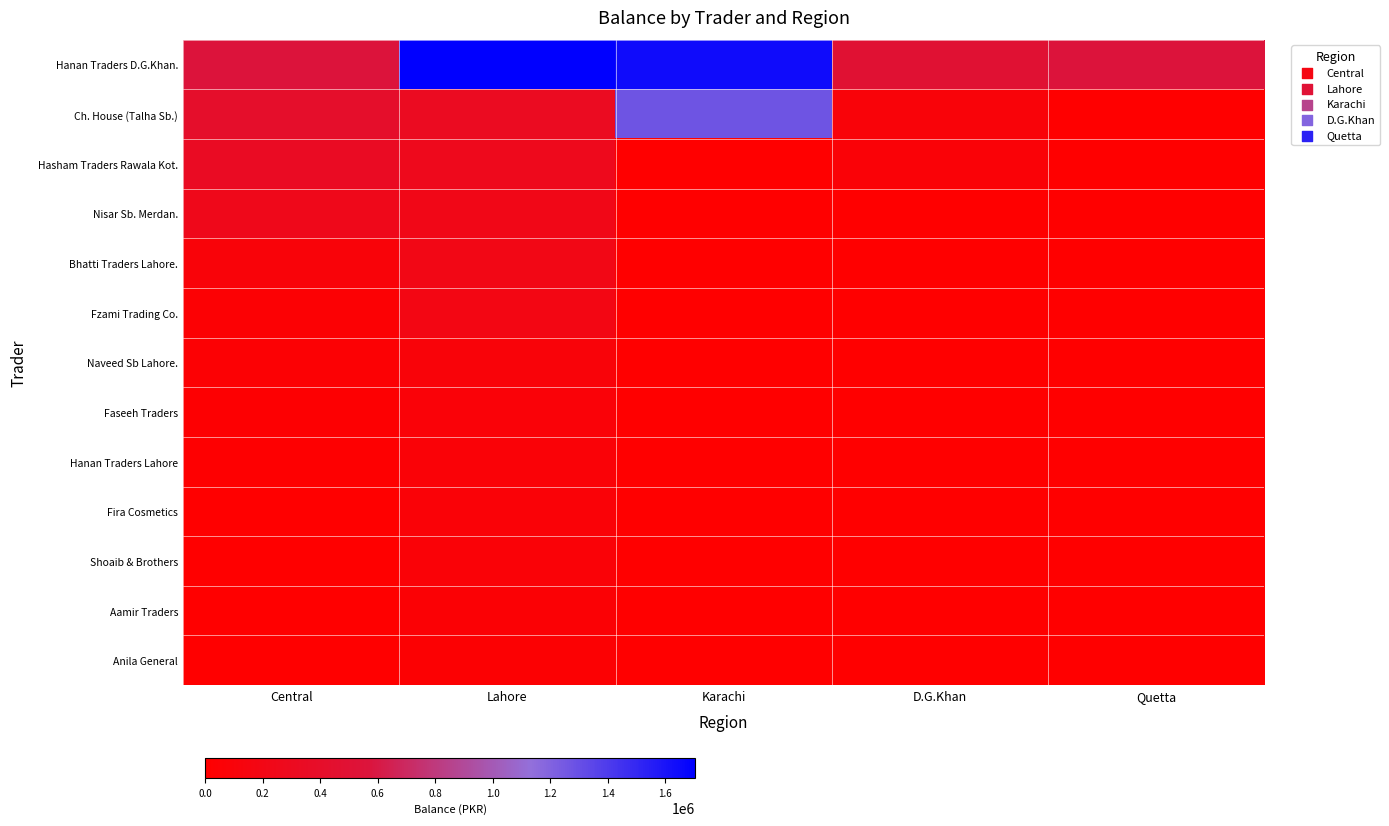

Reading right to left, what are all the values shown in this chart?

Hanan Traders D.G.Khan.: Quetta=561398	D.G.Khan=490121	Karachi=1638978	Lahore=1703991	Central=561398
Ch. House (Talha Sb.): Quetta=0	D.G.Khan=99097	Karachi=1277023	Lahore=316231	Central=412653
Hasham Traders Rawala Kot.: Quetta=0	D.G.Khan=79360	Karachi=0	Lahore=277272	Central=336699
Nisar Sb. Merdan.: Quetta=0	D.G.Khan=0	Karachi=0	Lahore=221542	Central=255314
Bhatti Traders Lahore.: Quetta=0	D.G.Khan=0	Karachi=0	Lahore=210582	Central=97474
Fzami Trading Co.: Quetta=0	D.G.Khan=0	Karachi=0	Lahore=189272	Central=45039
Naveed Sb Lahore.: Quetta=0	D.G.Khan=0	Karachi=0	Lahore=91372	Central=43460
Faseeh Traders: Quetta=0	D.G.Khan=0	Karachi=0	Lahore=81323	Central=28970
Hanan Traders Lahore: Quetta=0	D.G.Khan=0	Karachi=0	Lahore=78757	Central=13839
Fira Cosmetics: Quetta=0	D.G.Khan=0	Karachi=0	Lahore=70531	Central=6600
Shoaib & Brothers: Quetta=0	D.G.Khan=0	Karachi=0	Lahore=70000	Central=6003
Aamir Traders: Quetta=0	D.G.Khan=0	Karachi=0	Lahore=56138	Central=0
Anila General: Quetta=0	D.G.Khan=0	Karachi=0	Lahore=38241	Central=0